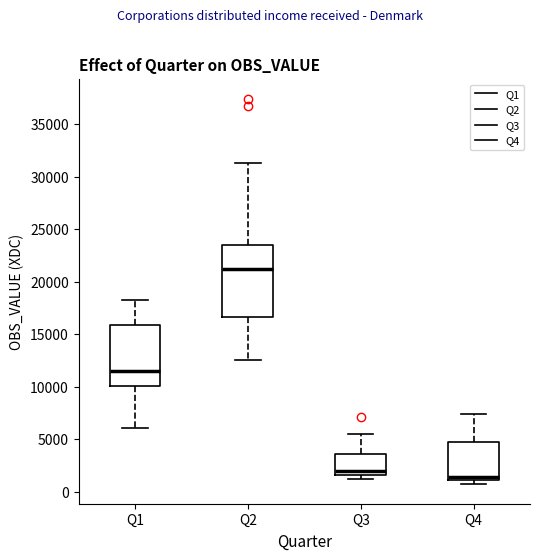

Reading left to right, read every box against the y-axis: the position of its median line, the range the box covers, and the ends of its whiskers. The values are not printed on the chart, so give them approximately, as read against the axis.

Q1: median 11500, box 10000 to 16000, whiskers 6000 to 18500
Q2: median 21000, box 16500 to 23500, whiskers 12500 to 31500
Q3: median 2000, box 1500 to 3500, whiskers 1000 to 5500
Q4: median 1500, box 1000 to 4500, whiskers 500 to 7500